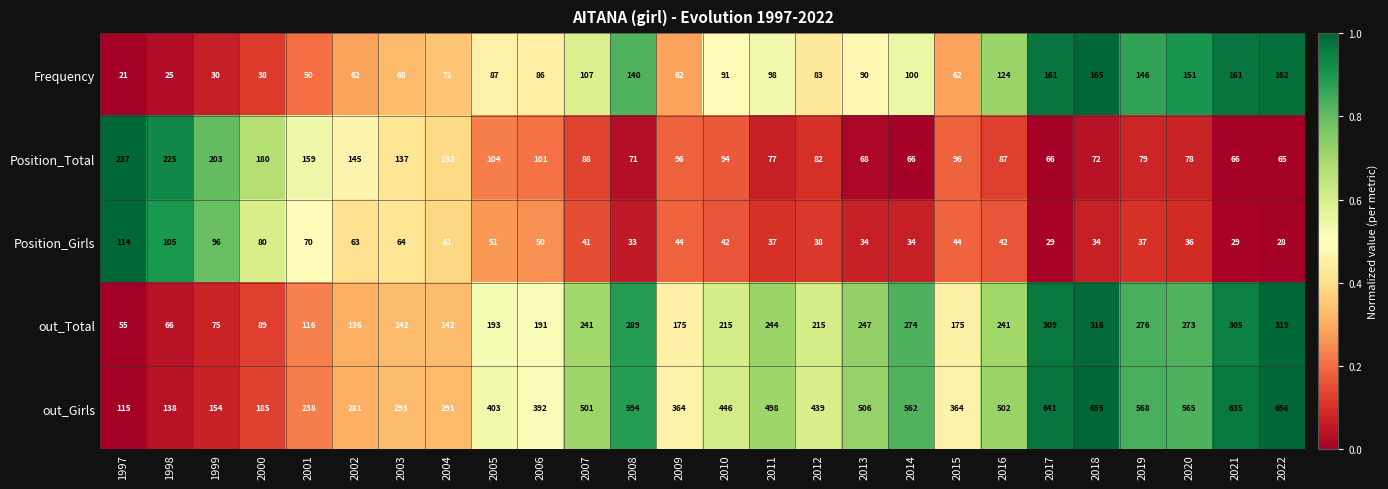

Is it true that Position_Girls equals 34 at 2013?

True